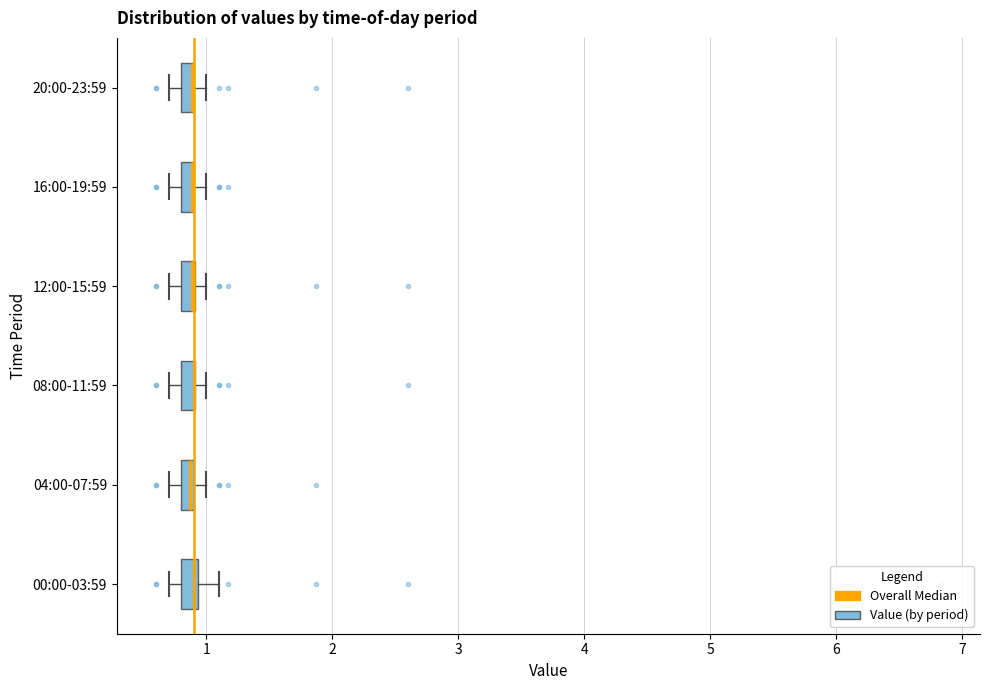

Where does the left whisker of the box for 16:00-19:59 end on the x-axis? The values are not printed on the chart, so give them approximately, as read against the axis.

0.7